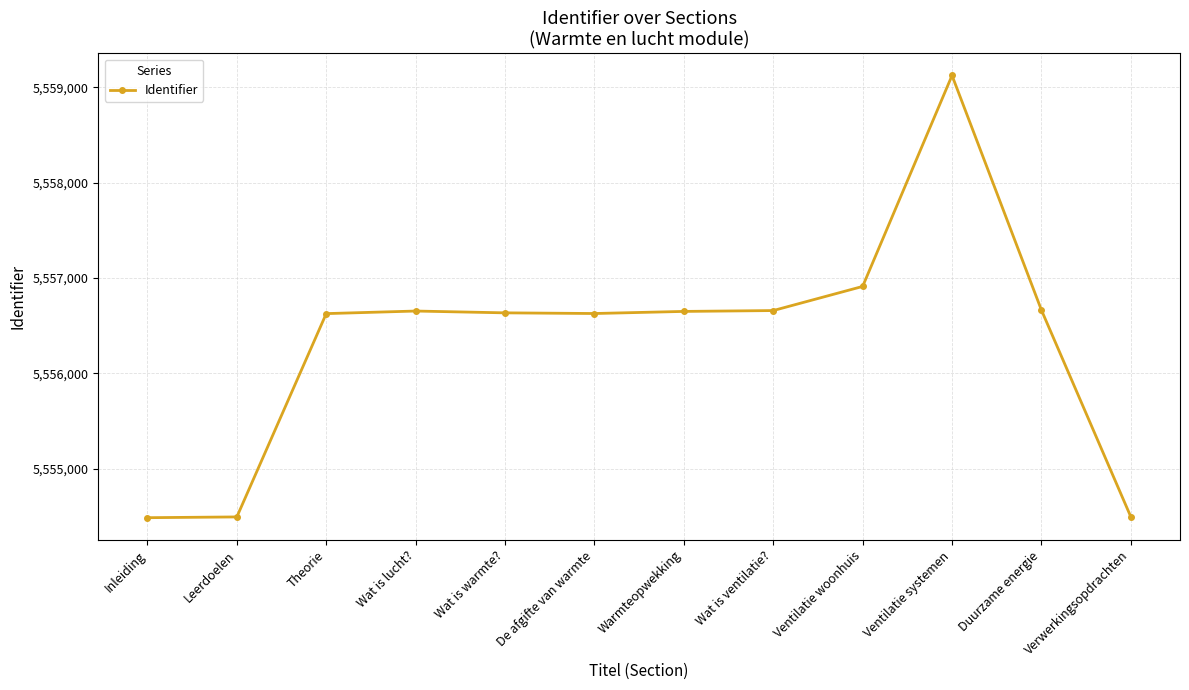

Is it true that the value at Inleiding is 1749076?

False